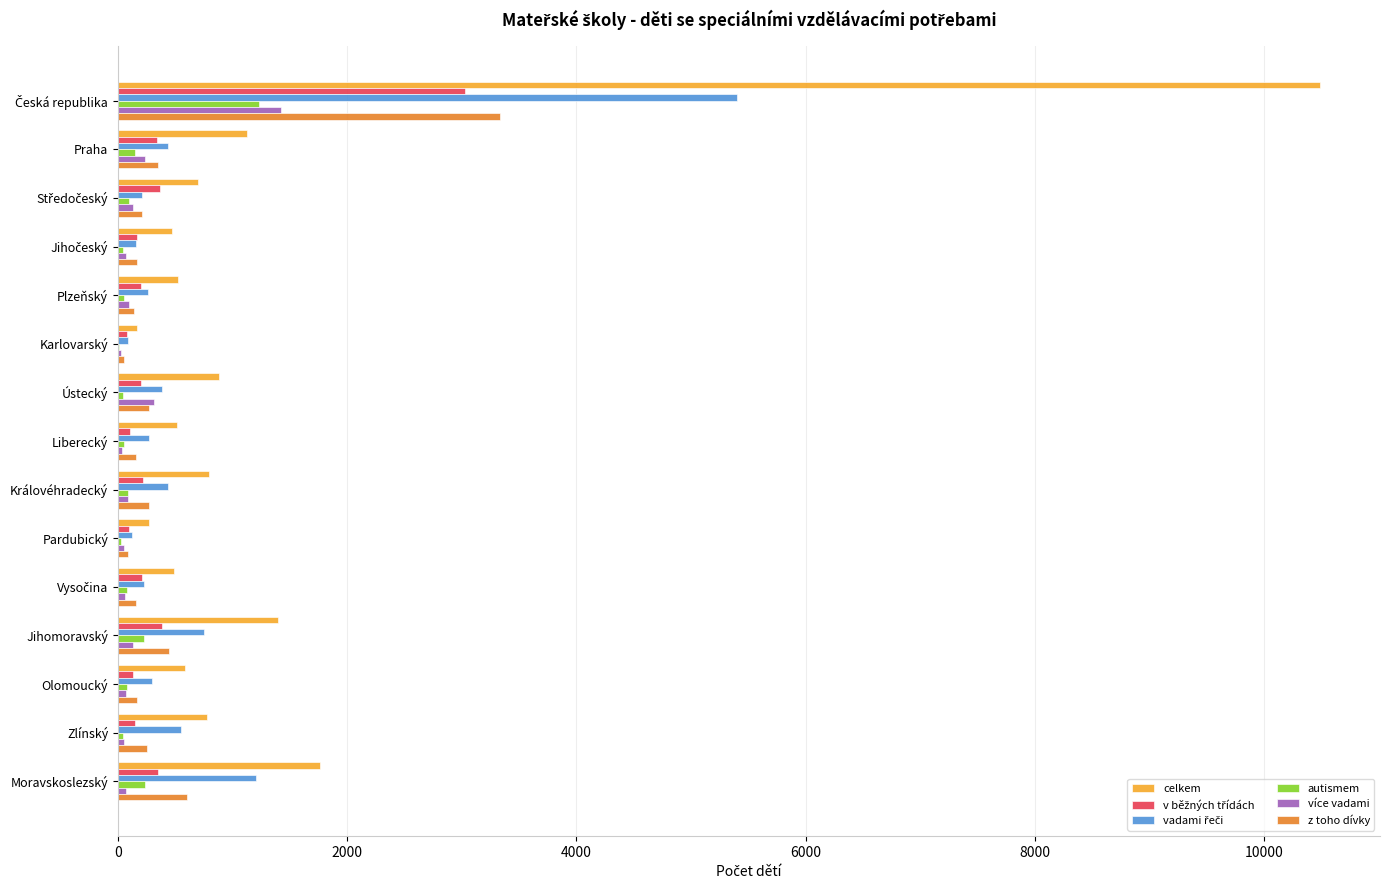

What is the greatest value displayed?

10486